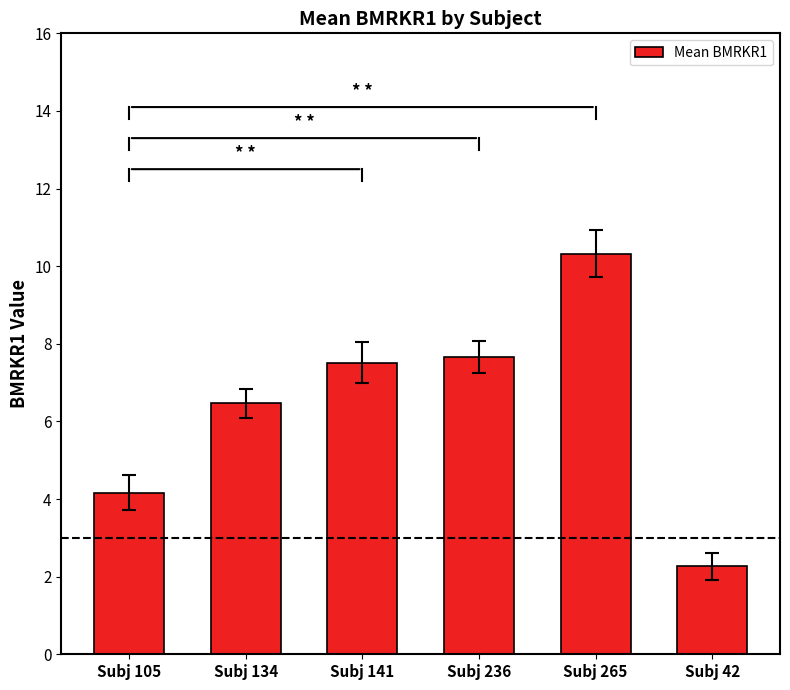

What is the average value?

6.4